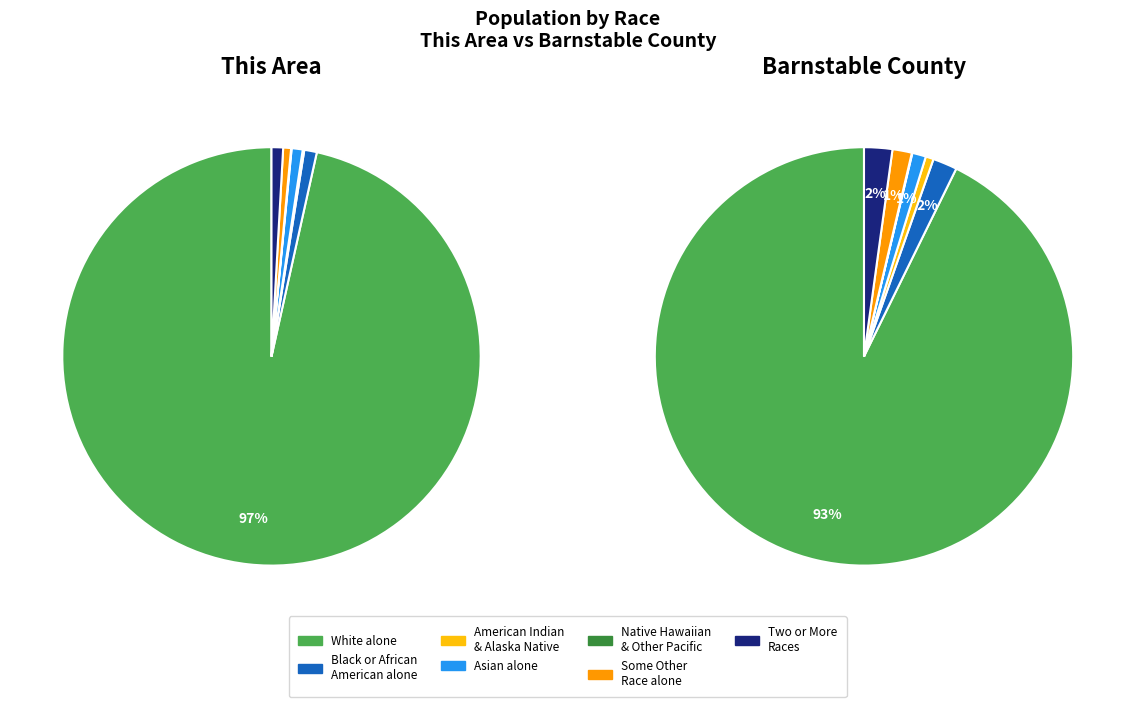

To the nearest percent, what percentage of the pie is Two or More Races?

1%